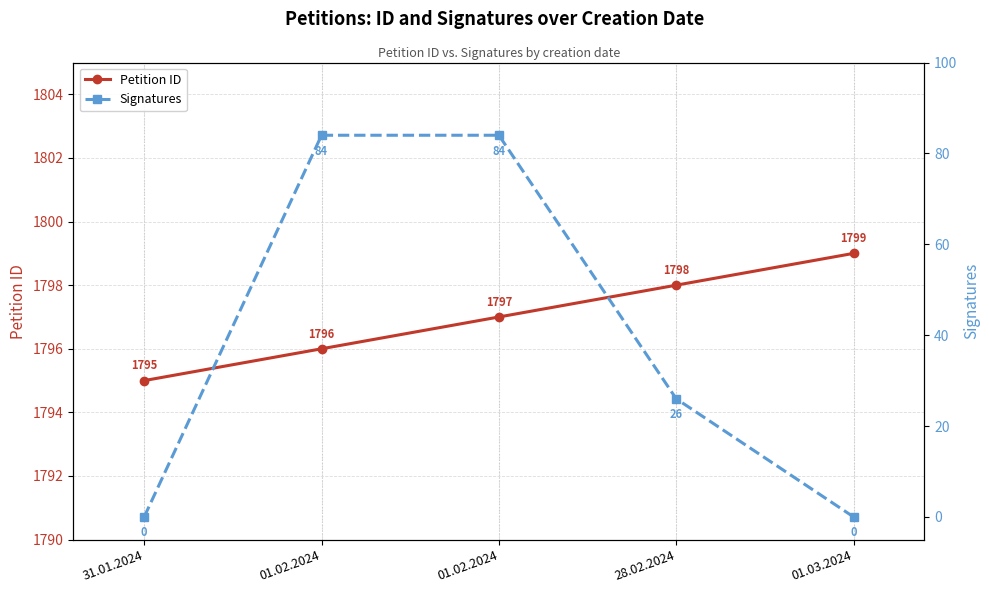

The value of Signatures at 01.02.2024 is 22. True or false?

False